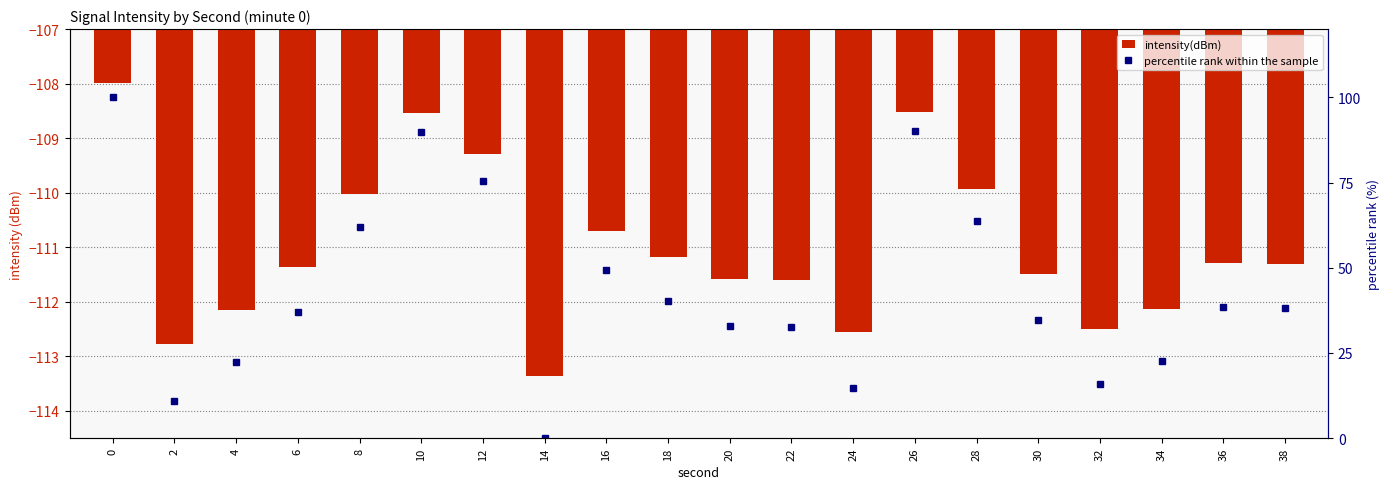

Reading left to right, what are all the values shown in this chart?

intensity(dBm): -108.0	-112.8	-112.2	-111.4	-110.0	-108.5	-109.3	-113.4	-110.7	-111.2	-111.6	-111.6	-112.6	-108.5	-109.9	-111.5	-112.5	-112.1	-111.3	-111.3
percentile rank within the sample: 100.0	10.9	22.3	37.0	61.8	89.7	75.6	0.0	49.3	40.4	32.9	32.7	14.8	90.0	63.7	34.5	15.9	22.7	38.5	38.2